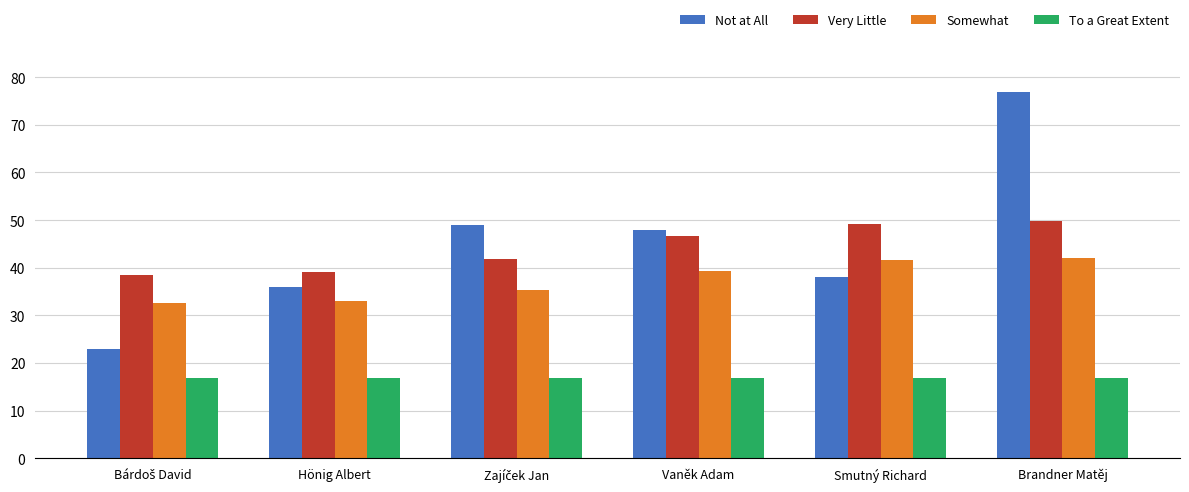

Count the number of data series in this chart.

4